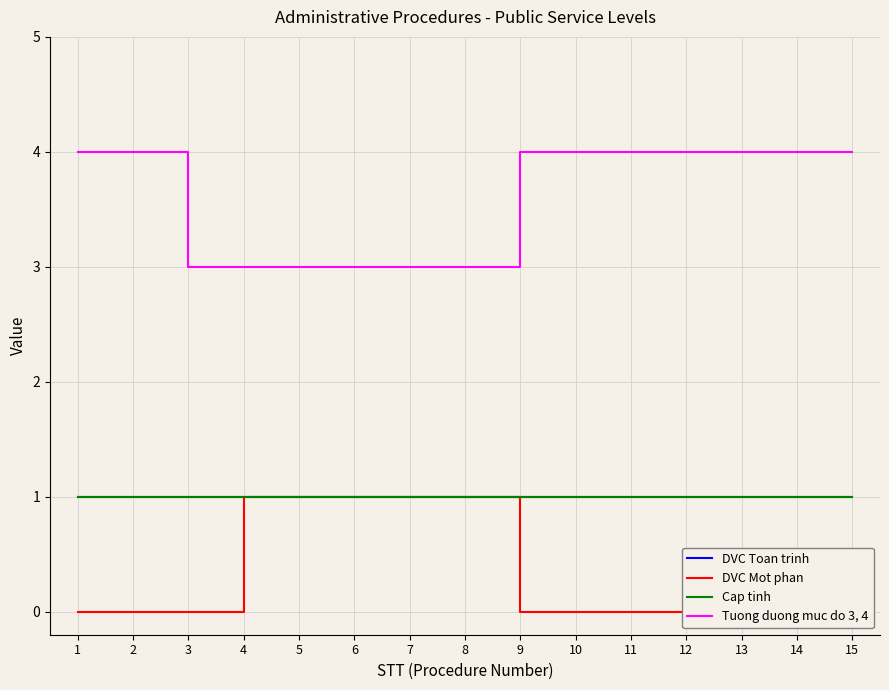

Reading left to right, transcribe all the data shown in this chart.

DVC Toan trinh: 1	1	1	1	1	1	1	1	1	1	1	1	1	1	1
DVC Mot phan: 0	0	0	1	1	1	1	1	0	0	0	0	0	0	0
Cap tinh: 1	1	1	1	1	1	1	1	1	1	1	1	1	1	1
Tuong duong muc do 3, 4: 4	4	3	3	3	3	3	3	4	4	4	4	4	4	4